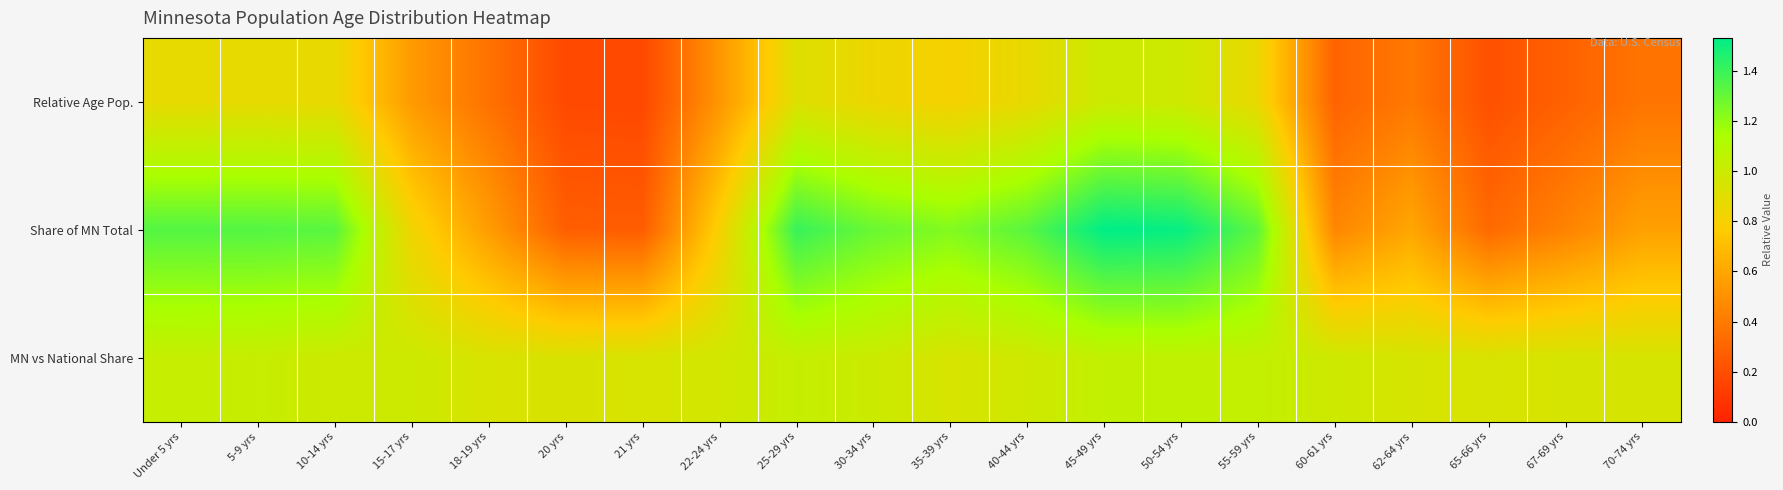

Reading right to left, extract all data points from this chart.

Relative Age Pop.: 70-74 yrs=0.4	67-69 yrs=0.3	65-66 yrs=0.2	62-64 yrs=0.4	60-61 yrs=0.3	55-59 yrs=0.9	50-54 yrs=1.0	45-49 yrs=1.0	40-44 yrs=0.9	35-39 yrs=0.8	30-34 yrs=0.8	25-29 yrs=0.9	22-24 yrs=0.5	21 yrs=0.2	20 yrs=0.2	18-19 yrs=0.4	15-17 yrs=0.5	10-14 yrs=0.9	5-9 yrs=0.9	Under 5 yrs=0.9
Share of MN Total: 70-74 yrs=0.6	67-69 yrs=0.4	65-66 yrs=0.3	62-64 yrs=0.6	60-61 yrs=0.5	55-59 yrs=1.3	50-54 yrs=1.5	45-49 yrs=1.5	40-44 yrs=1.3	35-39 yrs=1.2	30-34 yrs=1.3	25-29 yrs=1.4	22-24 yrs=0.8	21 yrs=0.3	20 yrs=0.3	18-19 yrs=0.6	15-17 yrs=0.8	10-14 yrs=1.3	5-9 yrs=1.3	Under 5 yrs=1.3
MN vs National Share: 70-74 yrs=1.0	67-69 yrs=1.0	65-66 yrs=0.9	62-64 yrs=1.0	60-61 yrs=1.0	55-59 yrs=1.0	50-54 yrs=1.0	45-49 yrs=1.0	40-44 yrs=1.0	35-39 yrs=0.9	30-34 yrs=1.0	25-29 yrs=1.0	22-24 yrs=1.0	21 yrs=0.9	20 yrs=0.9	18-19 yrs=0.9	15-17 yrs=1.0	10-14 yrs=1.0	5-9 yrs=1.0	Under 5 yrs=1.0